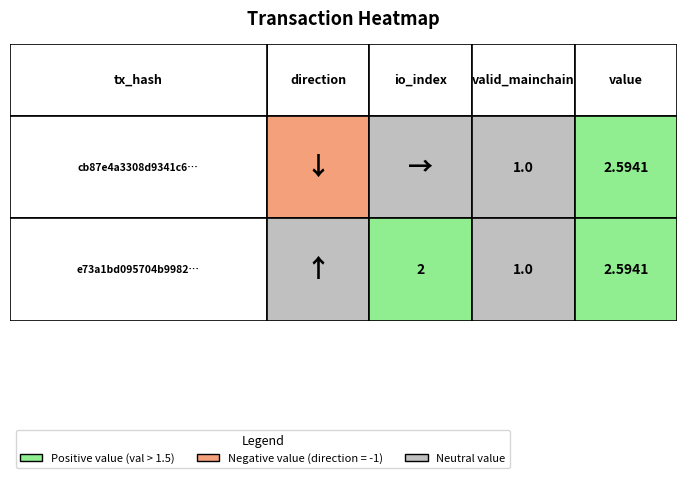

Reading right to left, extract all data points from this chart.

cb87e4a3308d9341c6bf3f03099eb08e867fdc0: 2.6	1.0	0.0	-1.0
e73a1bd095704b9982bad4f6581cfac7a3b2021: 2.6	1.0	2.0	1.0